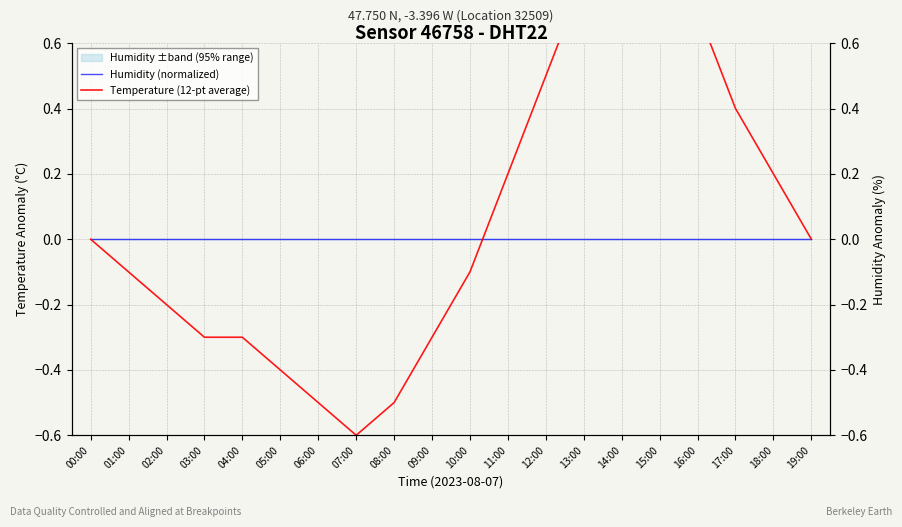

Reading left to right, what are all the values shown in this chart?

Humidity (normalized): 00:00=0.0	01:00=0.0	02:00=0.0	03:00=0.0	04:00=0.0	05:00=0.0	06:00=0.0	07:00=0.0	08:00=0.0	09:00=0.0	10:00=0.0	11:00=0.0	12:00=0.0	13:00=0.0	14:00=0.0	15:00=0.0	16:00=0.0	17:00=0.0	18:00=0.0	19:00=0.0
Temperature (12-pt average): 00:00=0.0	01:00=-0.1	02:00=-0.2	03:00=-0.3	04:00=-0.3	05:00=-0.4	06:00=-0.5	07:00=-0.6	08:00=-0.5	09:00=-0.3	10:00=-0.1	11:00=0.2	12:00=0.5	13:00=0.8	14:00=1.0	15:00=0.9	16:00=0.7	17:00=0.4	18:00=0.2	19:00=0.0